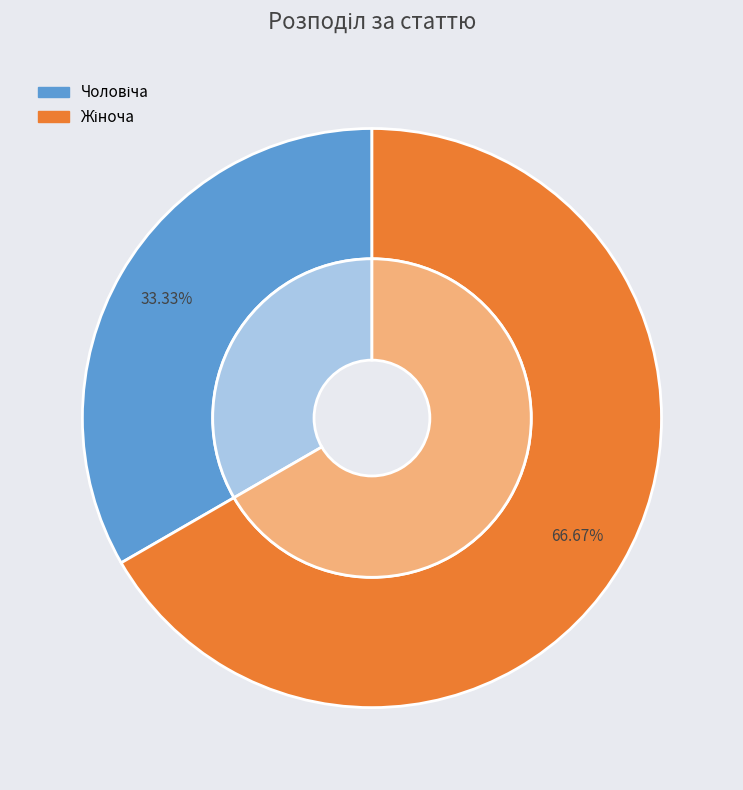

Which slice is the largest?

Жіноча